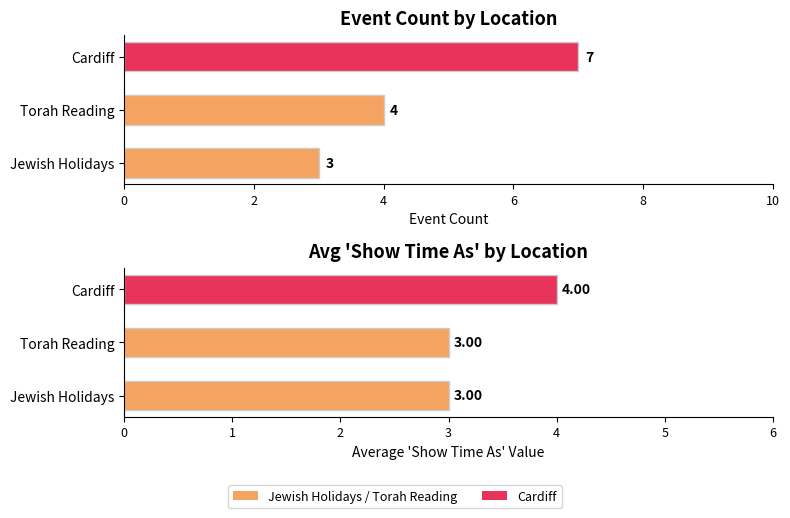

Reading left to right, list all the values displayed in this chart.

Count: 3	4	7
Avg Show Time As: 3	3	4